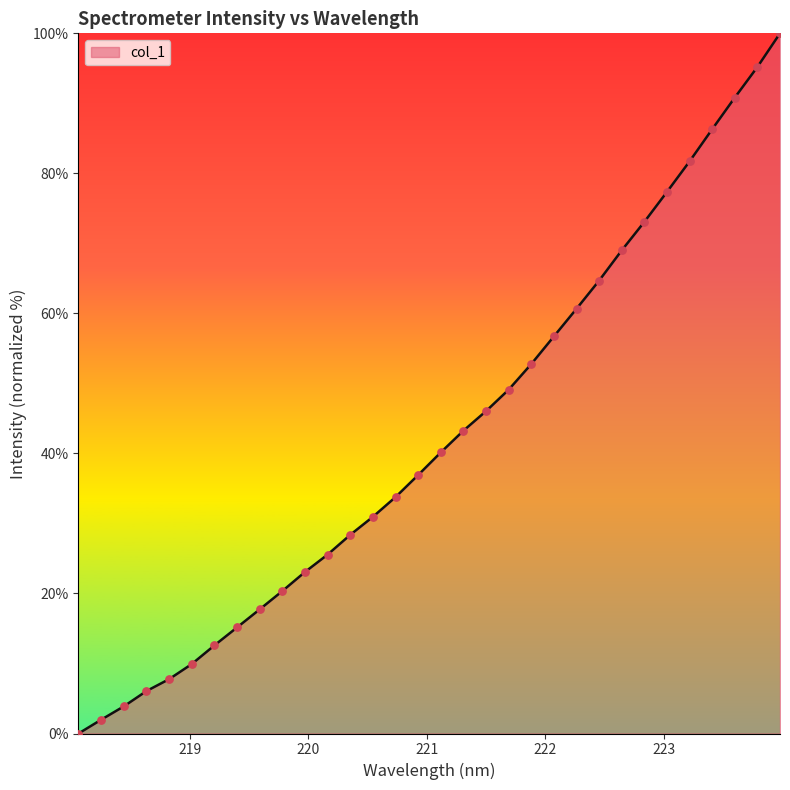

What is the maximum value shown in the chart?

100.0